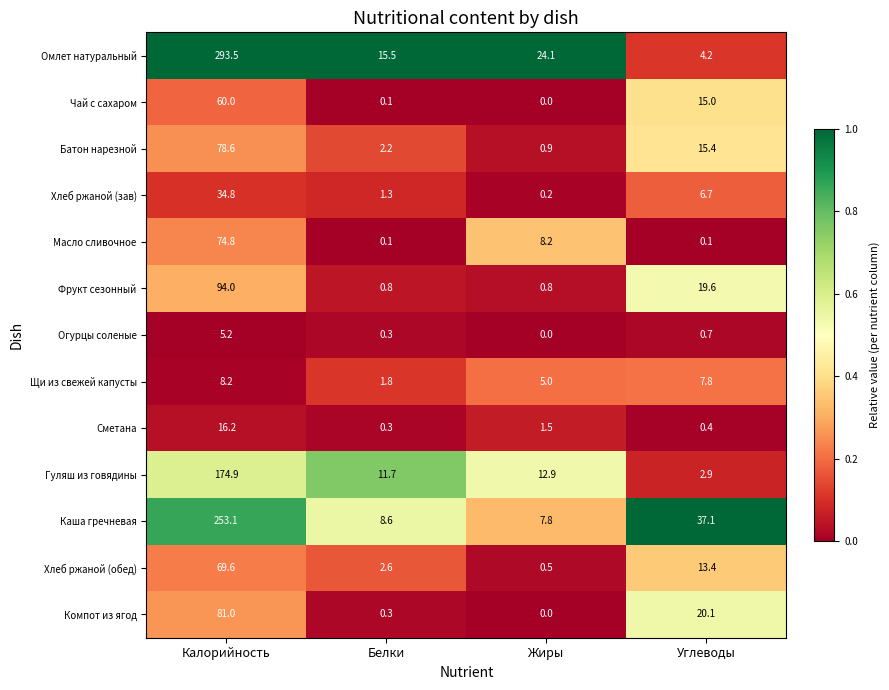

How many series are shown in this chart?

13